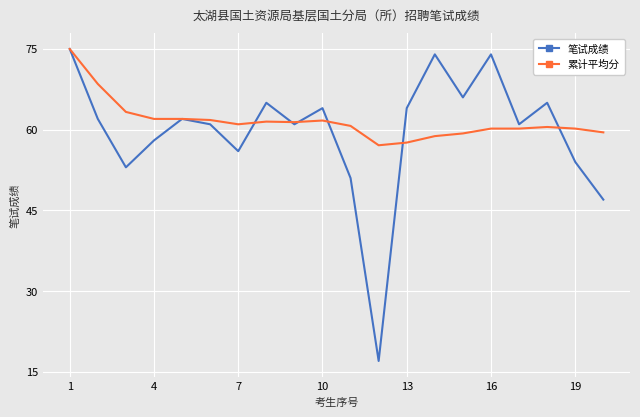

What is the lowest value of the 笔试成绩 series?

17.0